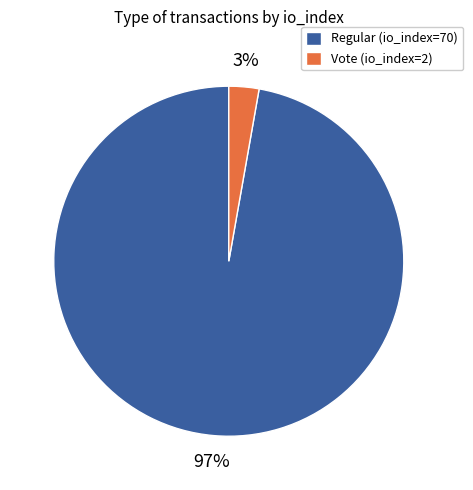

The Regular (io_index=70) slice represents 91% of the pie. True or false?

False